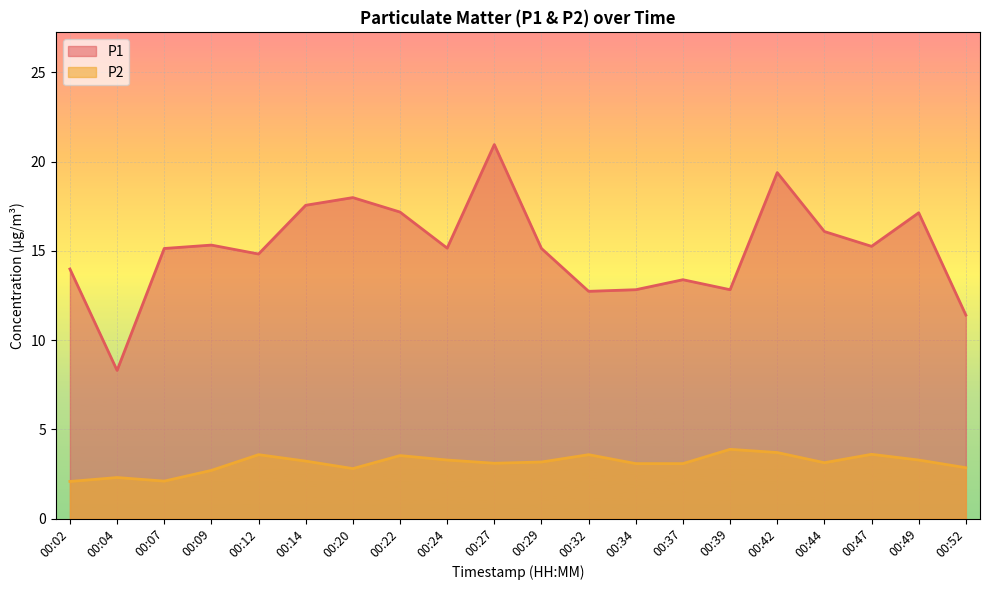

True or false: P1 has more than 2 interior local peaks.

True